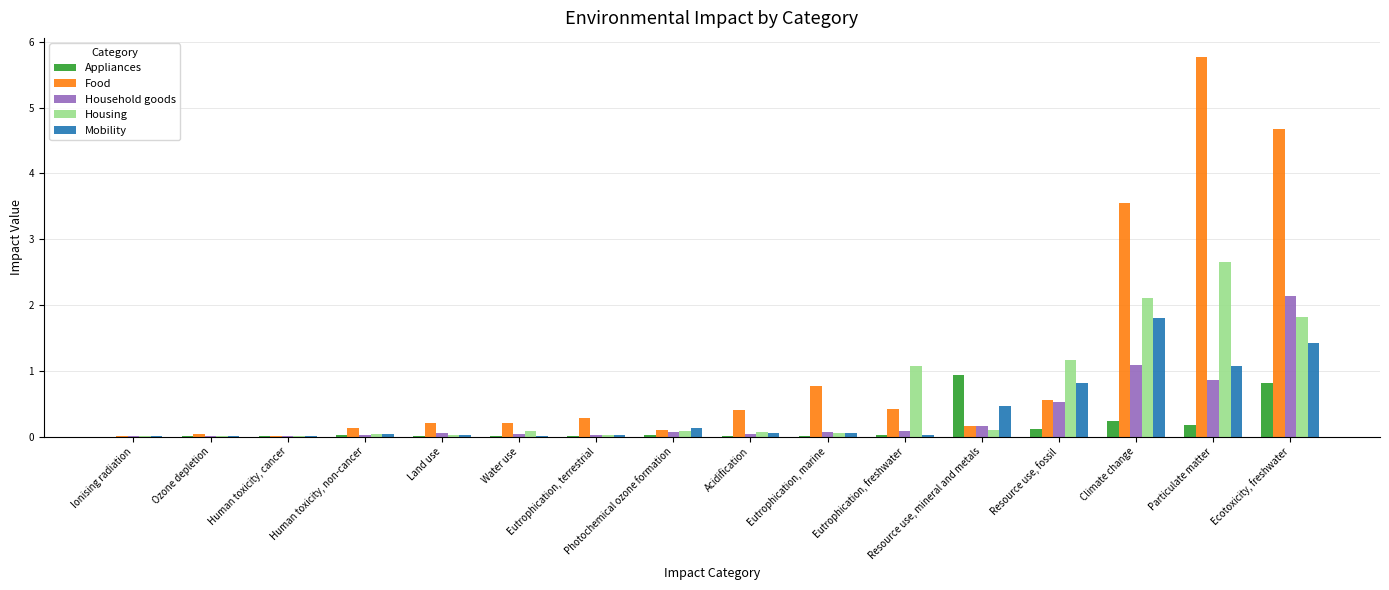

Which series has the largest total across all categories?

Food